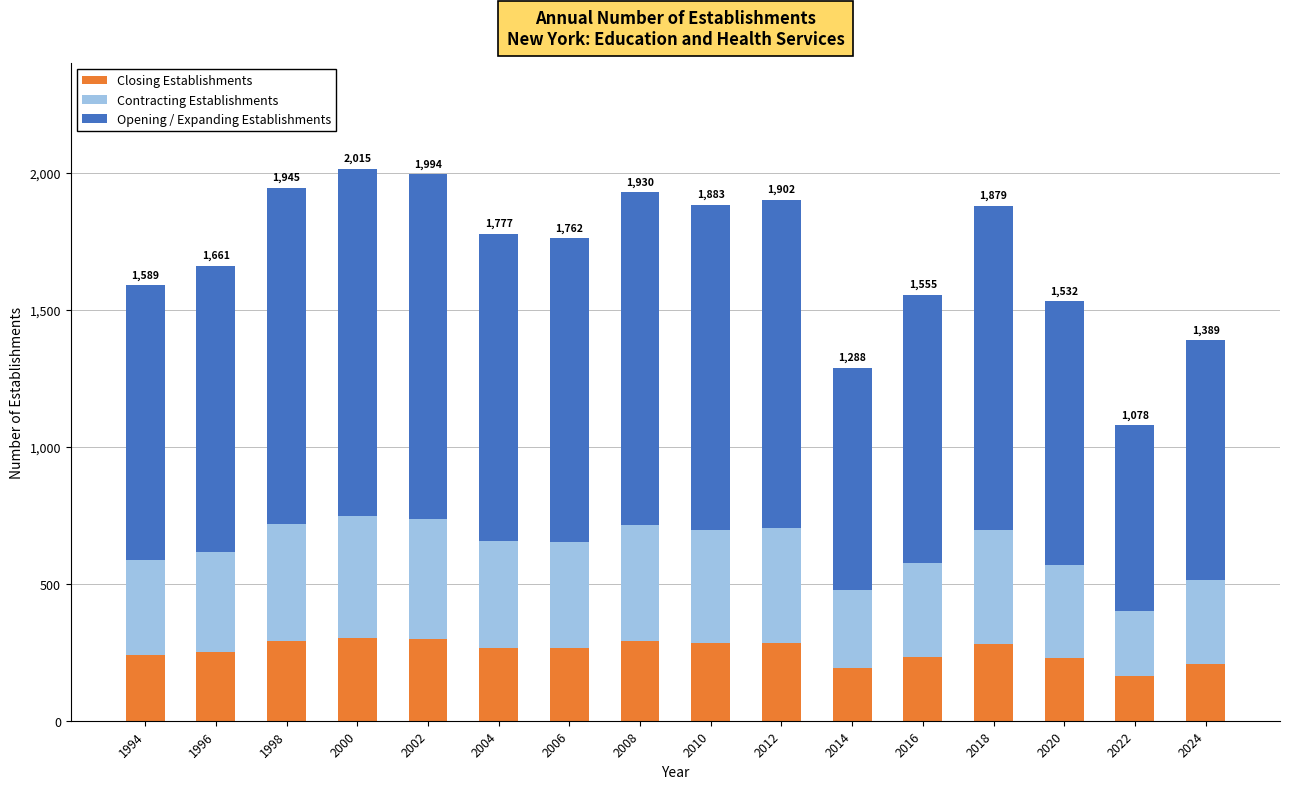

True or false: Closing Establishments has a value of 281.8 at 2018.

True